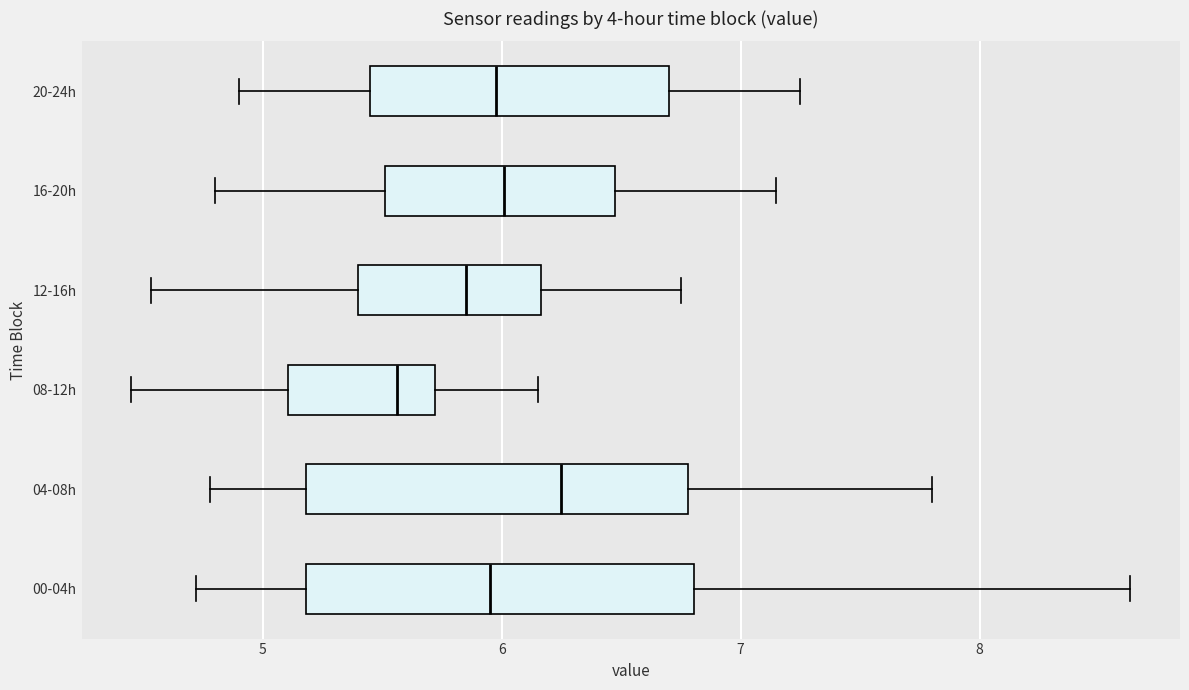

Which box's median line is the furthest to the right?

04-08h